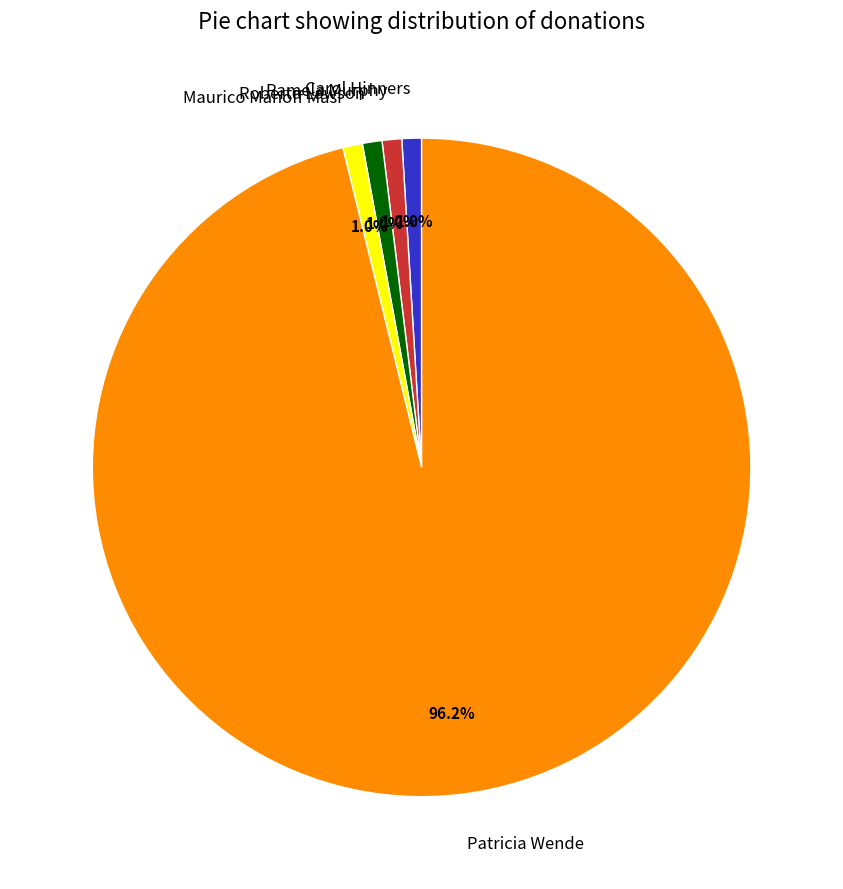

What percentage is NOT represented by Carol Hinners?

99.0%